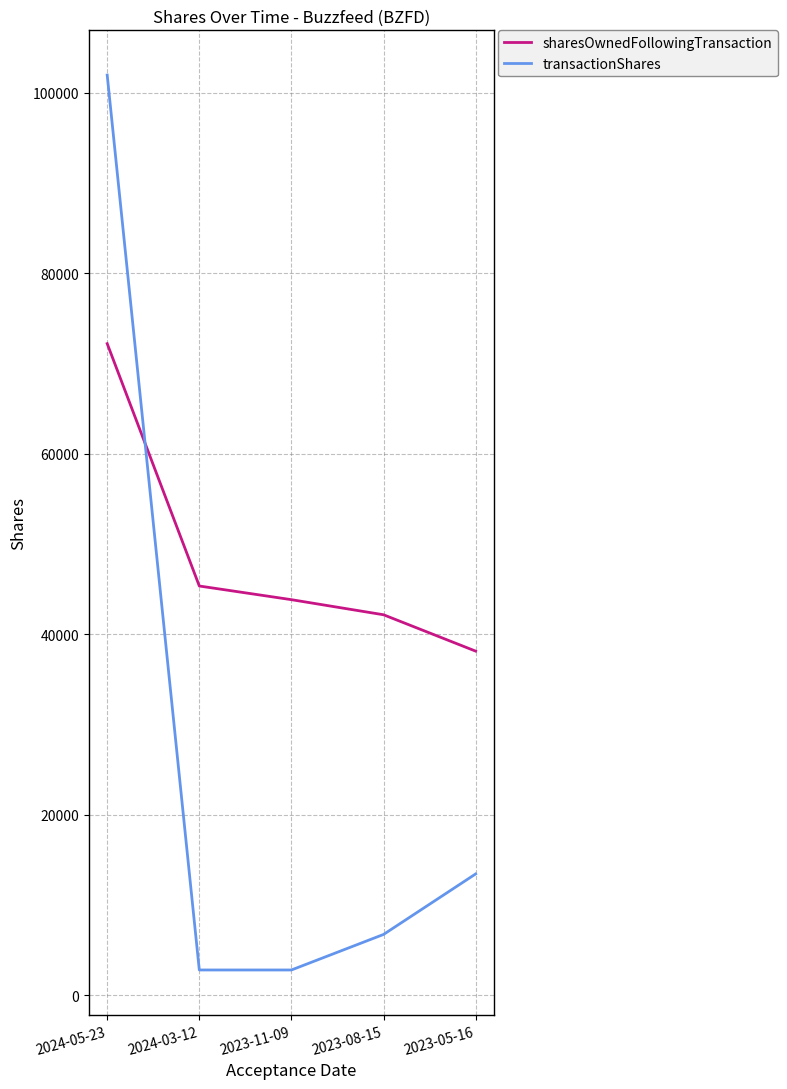

At 2024-03-12, list the series in order from smallest to largest.

transactionShares, sharesOwnedFollowingTransaction